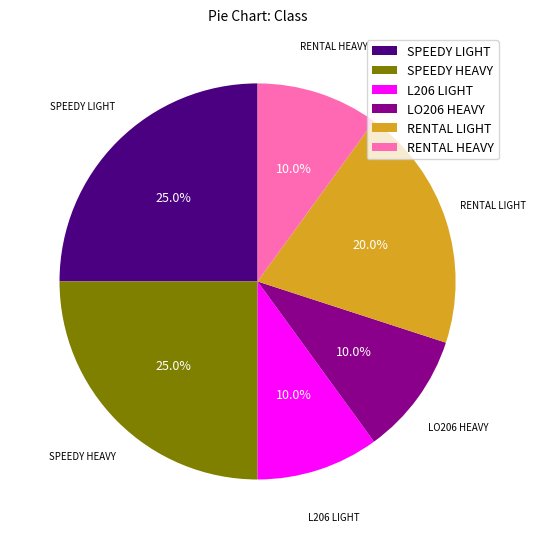

Is it true that RENTAL LIGHT is 20% of the pie?

True